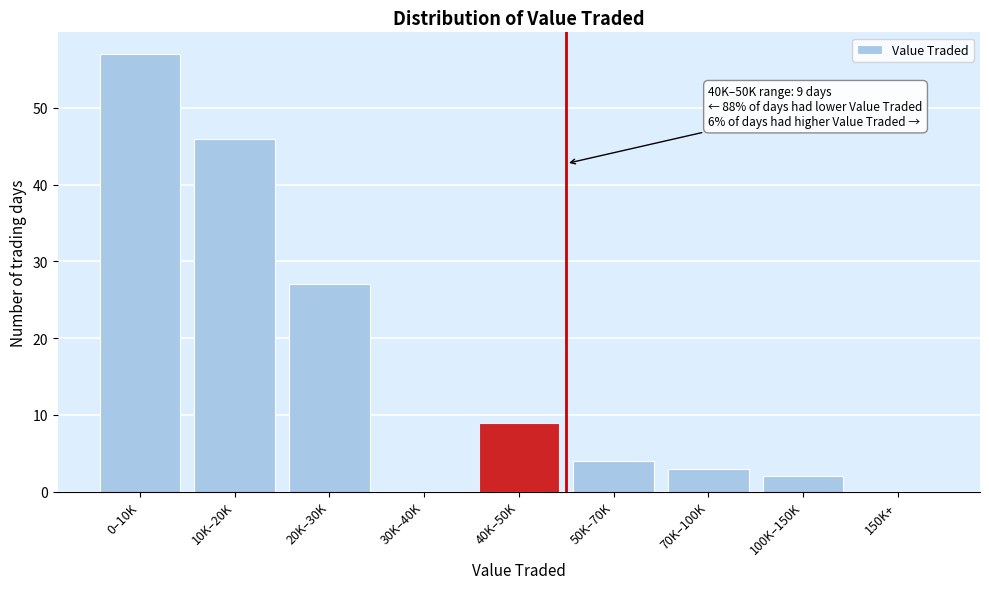

Reading right to left, list all the values displayed in this chart.

150K+=0	100K–150K=2	70K–100K=3	50K–70K=4	40K–50K=9	30K–40K=0	20K–30K=27	10K–20K=46	0–10K=57